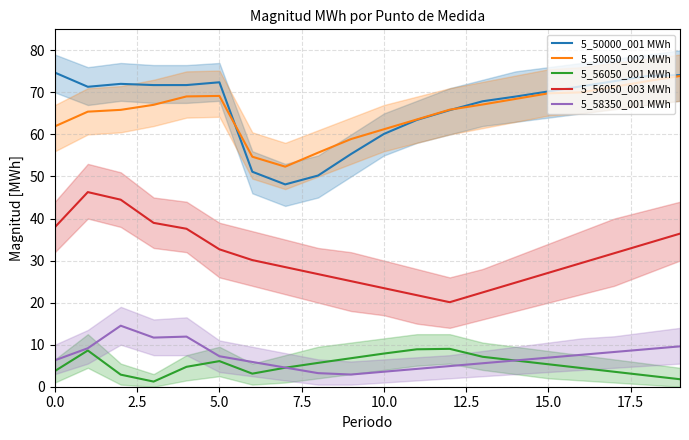

Reading left to right, list all the values displayed in this chart.

5_50000_001 MWh: 74.7	71.3	72.0	71.7	71.7	72.4	51.1	48.1	50.2	55.3	60.1	63.5	65.8	67.9	69.0	70.2	71.5	72.7	73.9	74.1
5_50050_002 MWh: 61.9	65.4	65.8	67.0	69.0	69.2	54.7	52.3	55.7	58.9	61.2	63.6	65.9	67.1	68.5	69.8	70.0	71.3	72.7	73.9
5_56050_001 MWh: 3.7	8.6	2.9	1.2	4.7	6.1	3.1	4.5	5.7	6.8	7.9	8.9	9.0	7.1	6.2	5.3	4.5	3.6	2.7	1.8
5_56050_003 MWh: 38.0	46.3	44.5	39.0	37.6	32.7	30.1	28.4	26.8	25.1	23.4	21.8	20.1	22.4	24.8	27.1	29.4	31.8	34.1	36.4
5_58350_001 MWh: 6.3	9.2	14.5	11.7	11.9	7.3	5.9	4.6	3.2	2.9	3.6	4.2	4.9	5.6	6.2	6.9	7.6	8.3	8.9	9.6